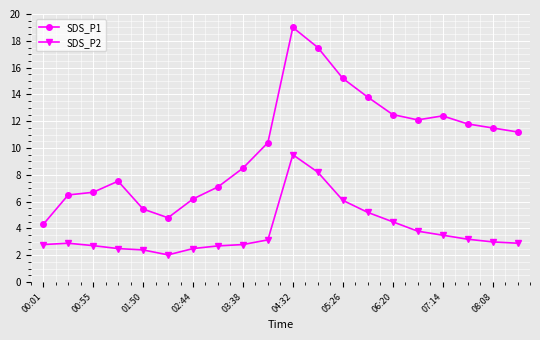

True or false: SDS_P1 and SDS_P2 intersect in this chart.

False